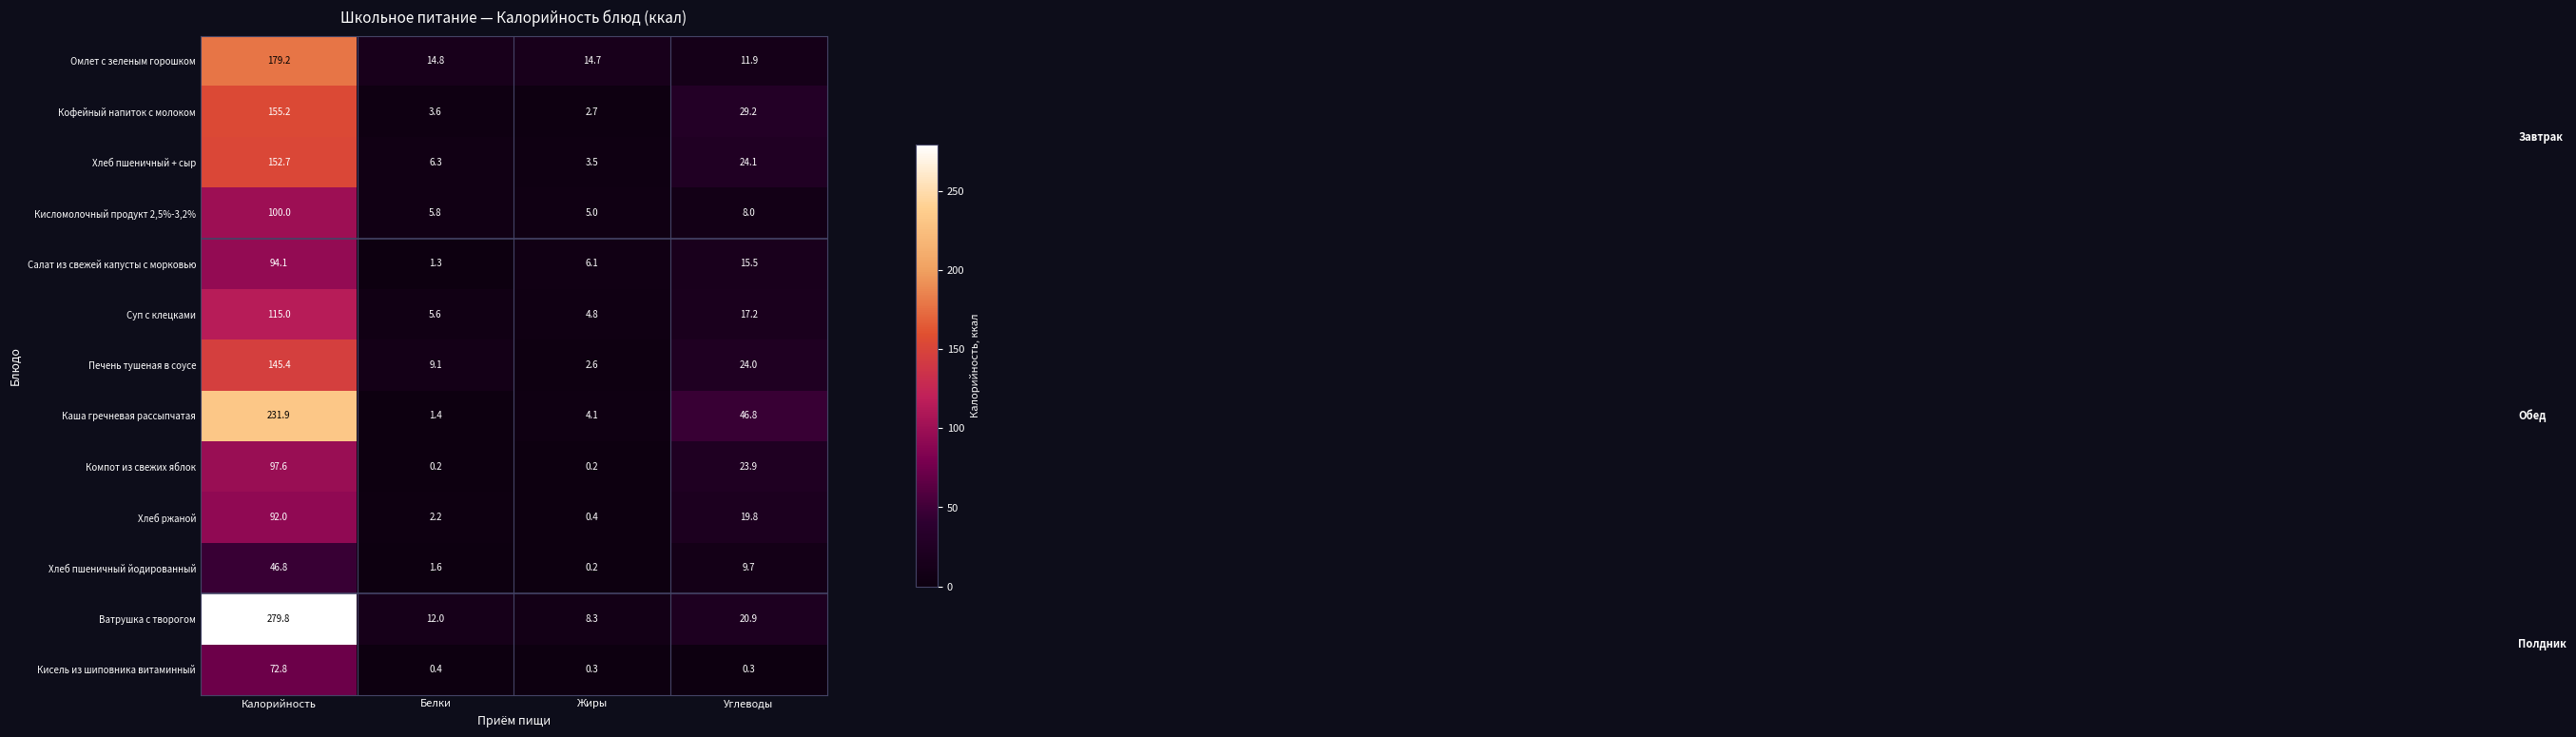

How many distinct data groups are displayed?

13